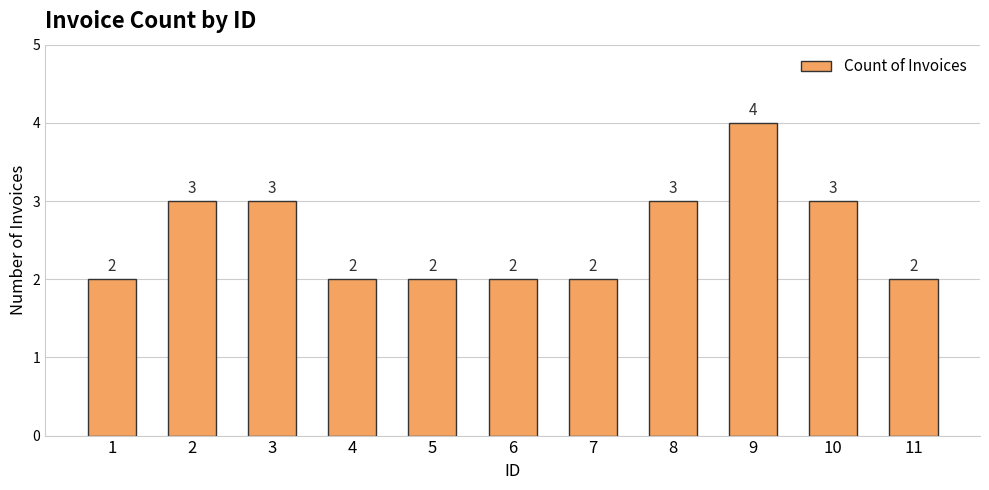

Does the chart contain stacked bars?

No